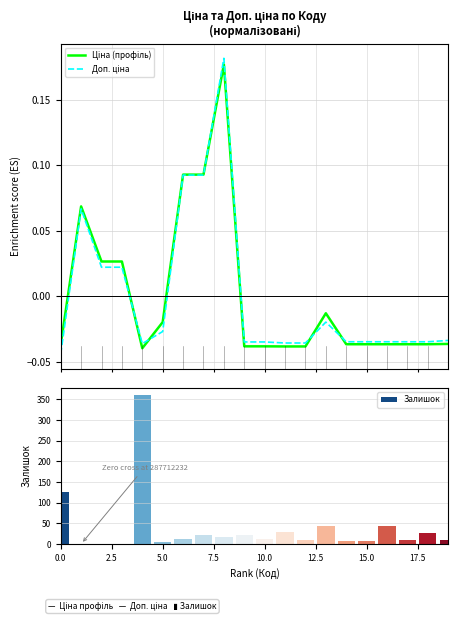

What is the total value across all series at 17.5?

23.2